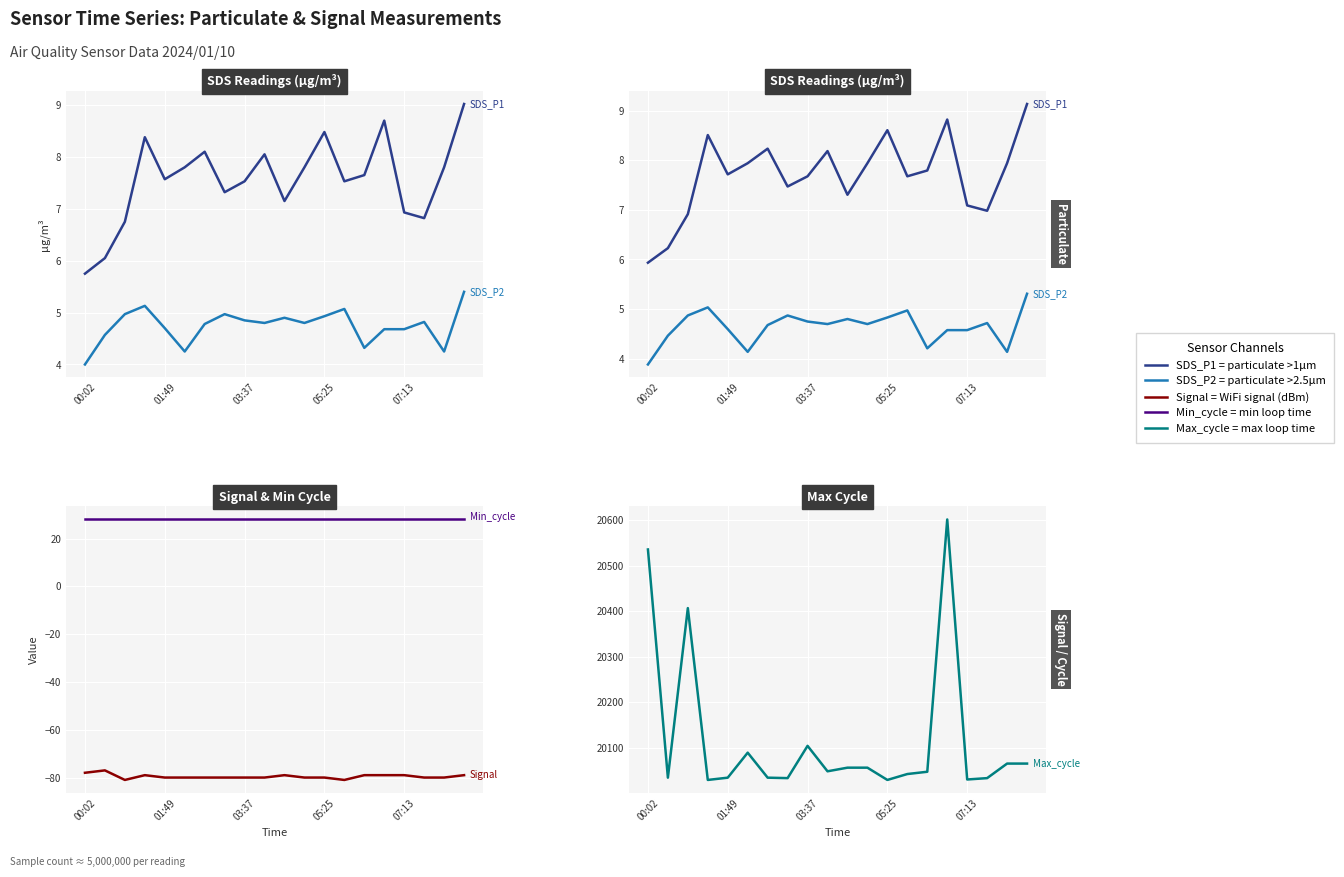

At how many categories does at least one series exceed 18234?

20